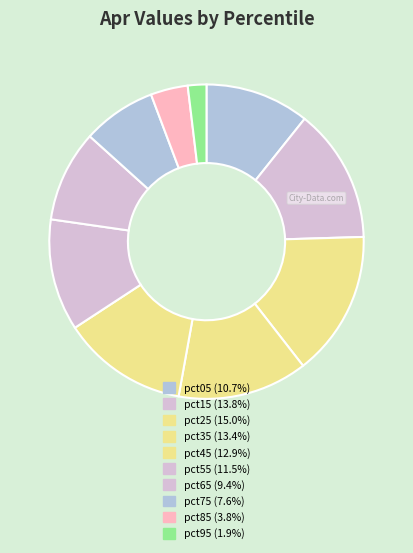

To the nearest percent, what percentage of the pie is pct85?

4%